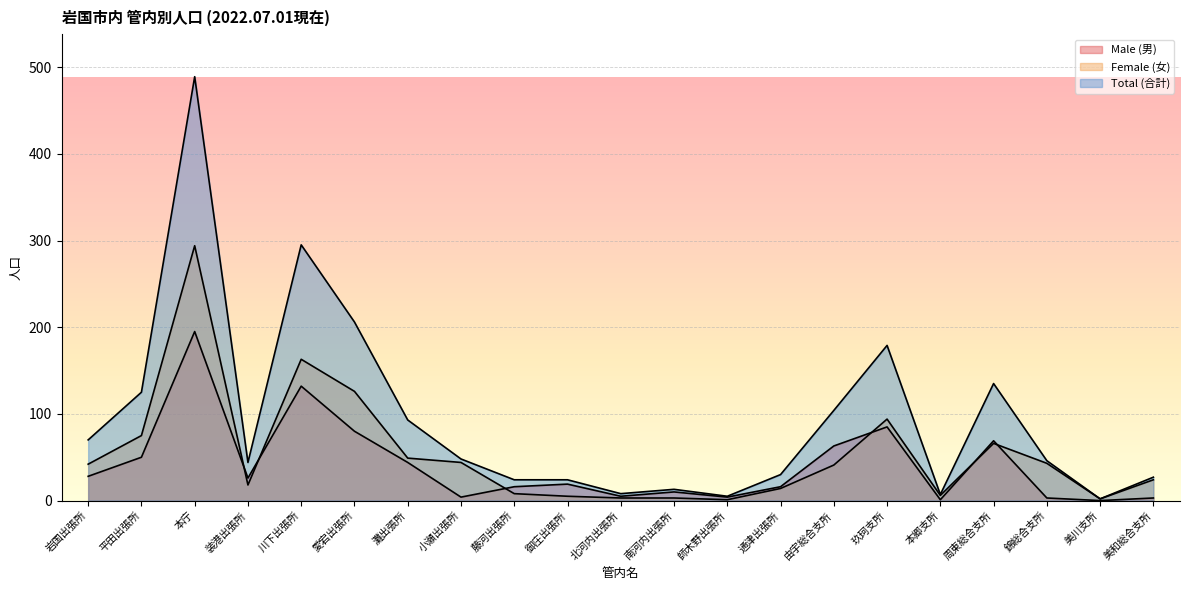

Which series has the largest total across all categories?

Total (合計)